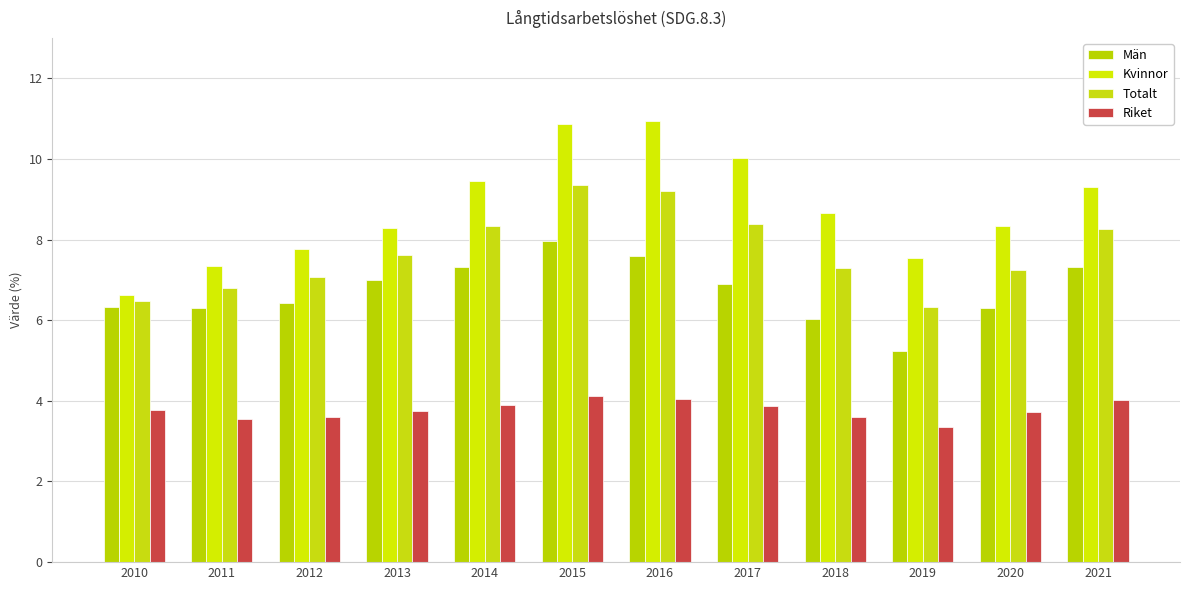

What is the average value of the Kvinnor series?

8.8